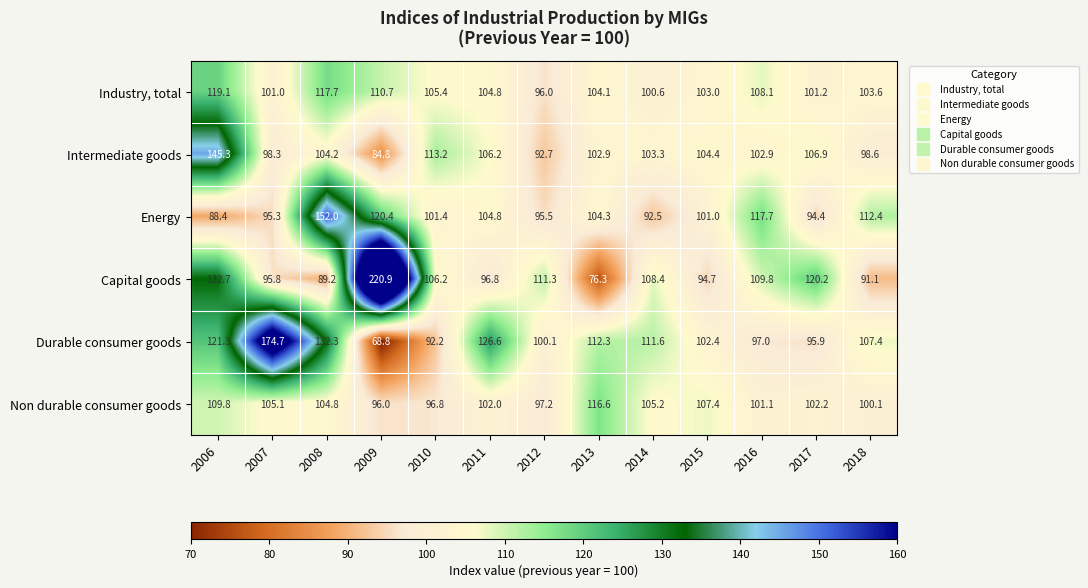

At how many categories does at least one series exceed 168?

2